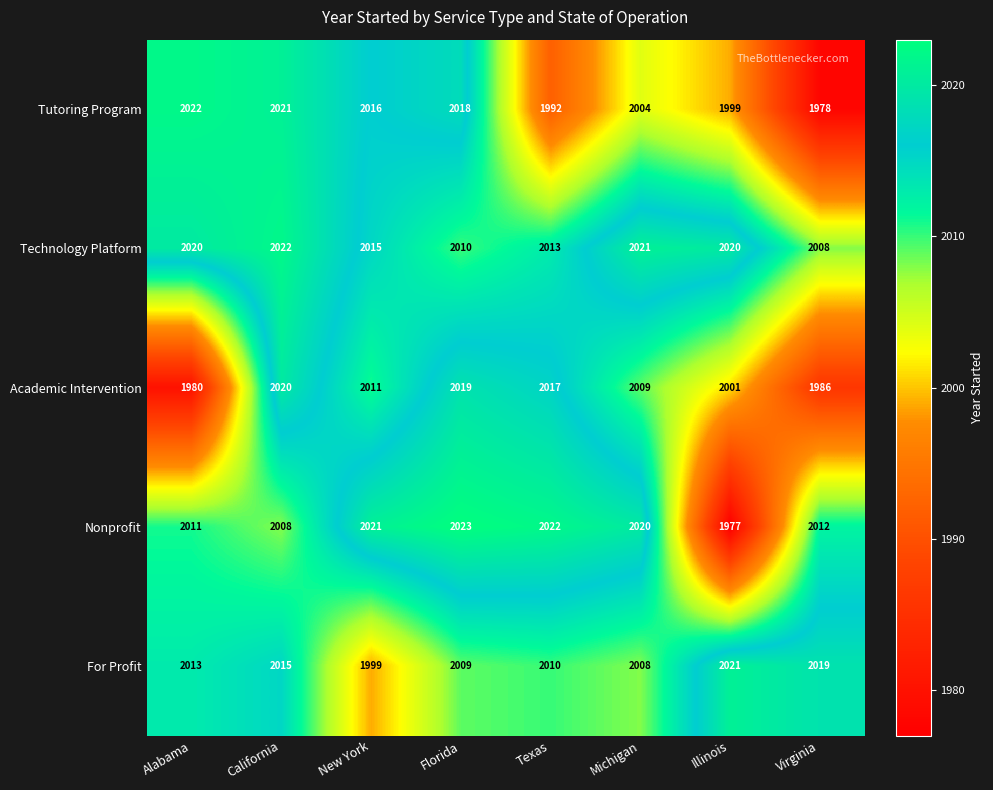

At which label is For Profit closest to 2010?

Texas